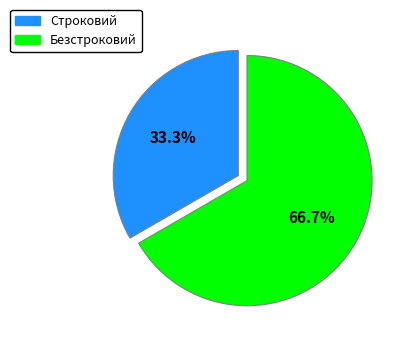

True or false: Безстроковий accounts for 67% of the total.

True